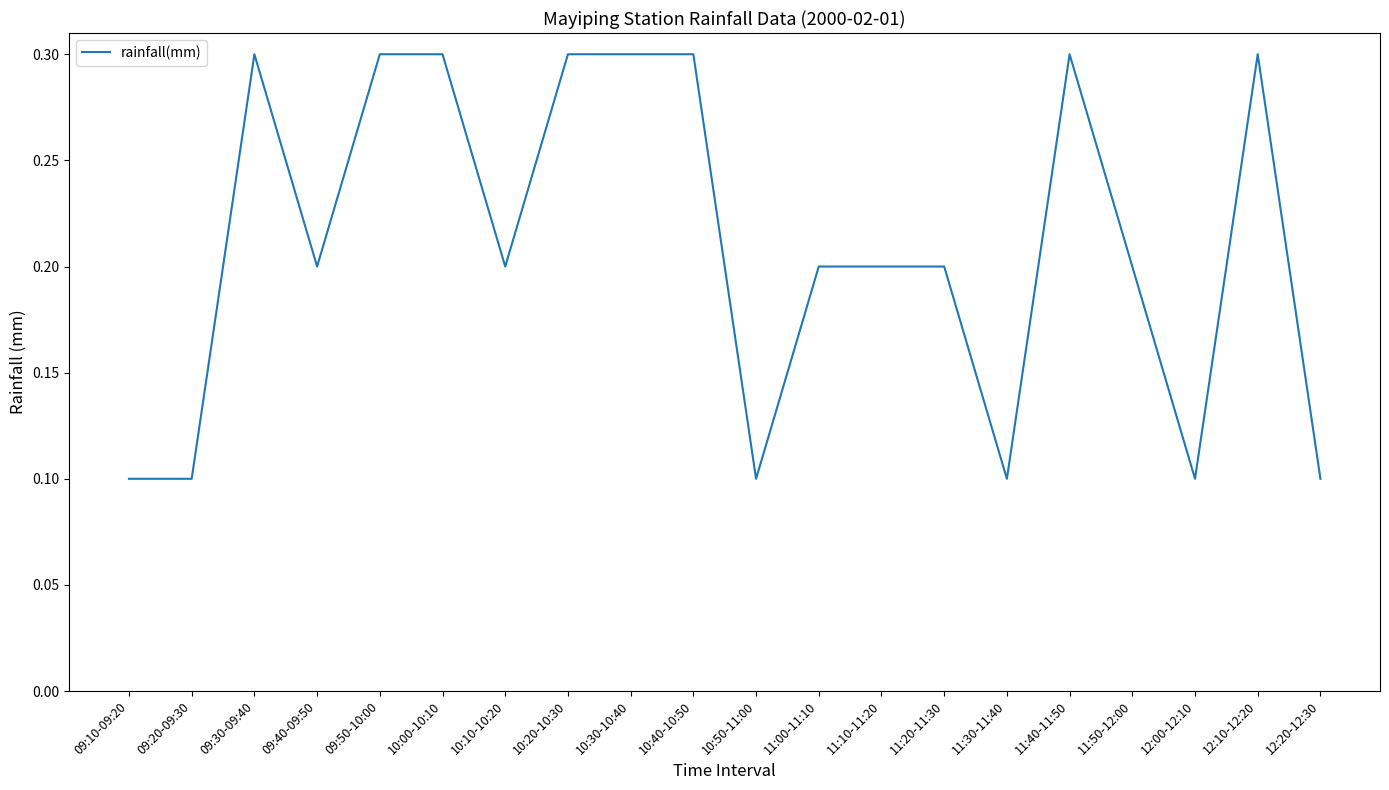

What is the greatest value displayed?

0.3